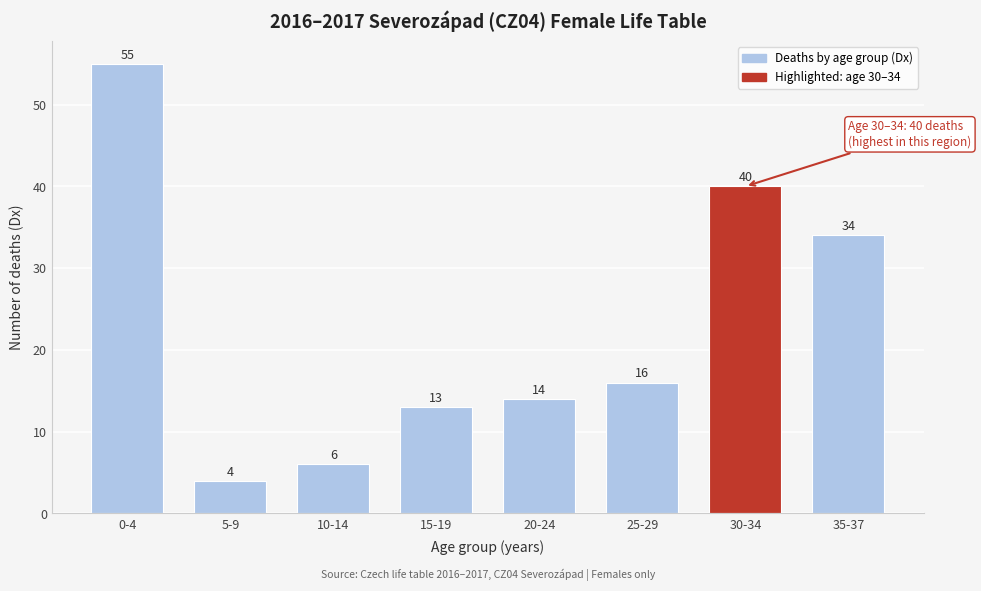

Reading right to left, transcribe all the data shown in this chart.

34	40	16	14	13	6	4	55